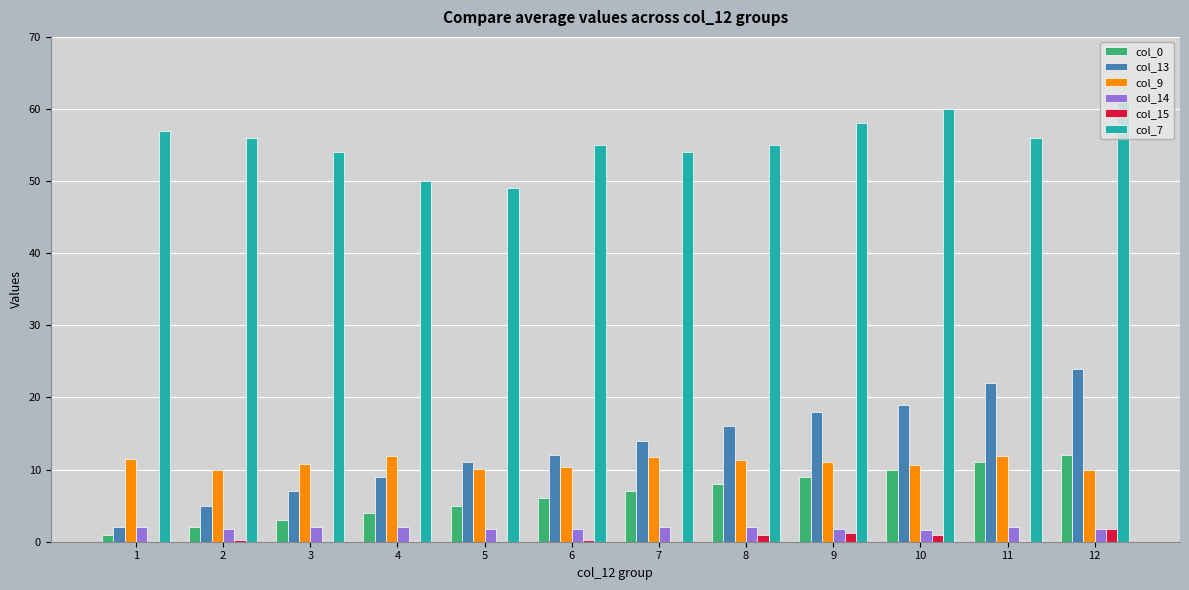

How many categories are shown in the chart?

12